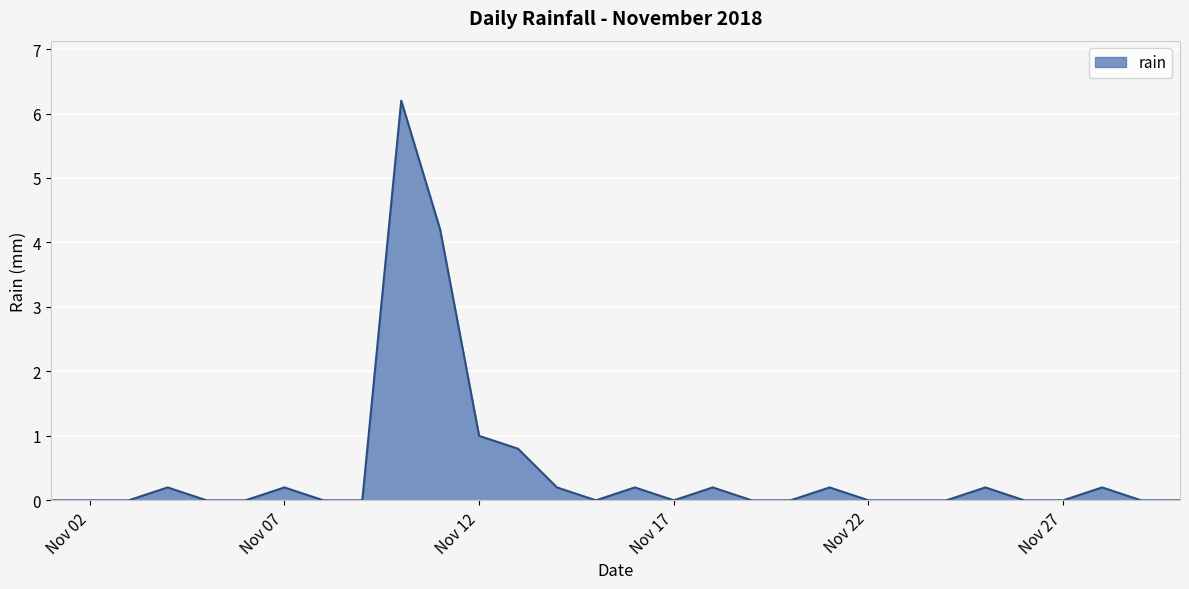

What is the difference between the maximum and minimum values?

6.2